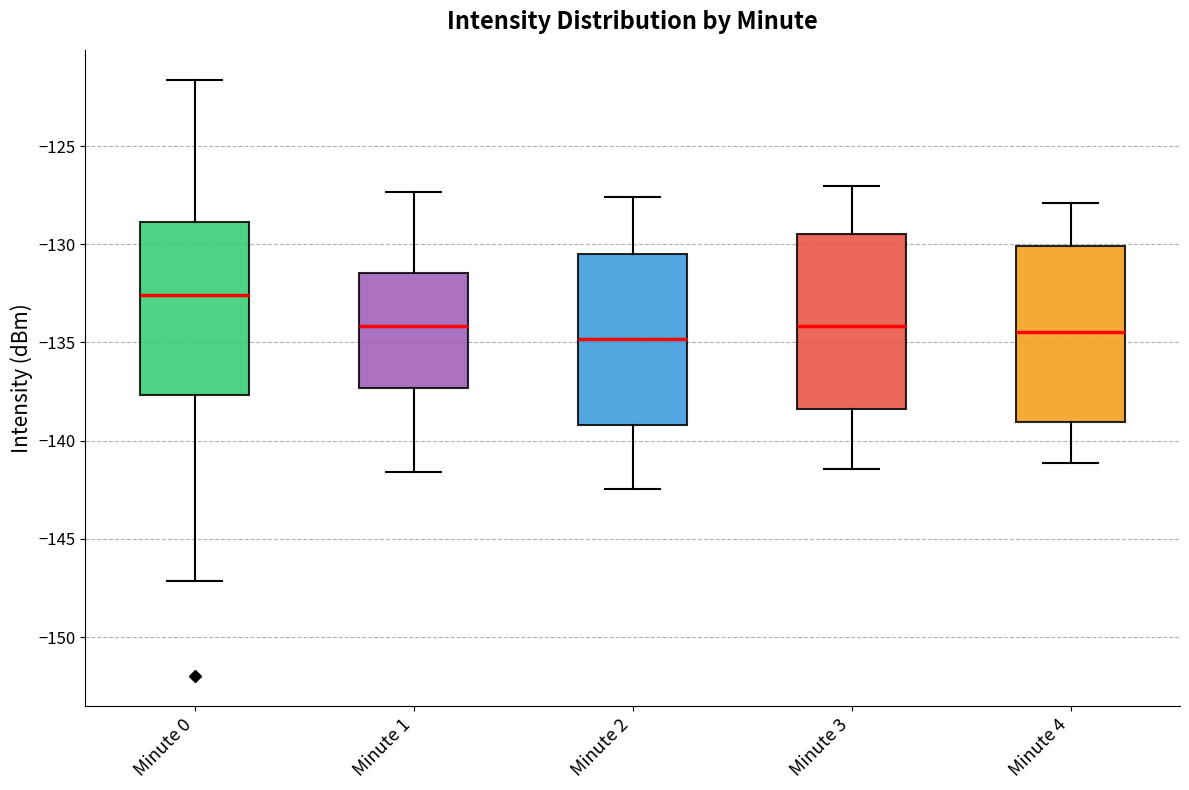

Reading left to right, transcribe this box plot: for each box, give where its median line is, the range the box spans, and where its two whiskers end, as read against the y-axis. The values are not printed on the chart, so give them approximately, as read against the axis.

Minute 0: median -132.5, box -137.5 to -129.0, whiskers -147.0 to -121.5
Minute 1: median -134.0, box -137.5 to -131.5, whiskers -141.5 to -127.5
Minute 2: median -135.0, box -139.0 to -130.5, whiskers -142.5 to -127.5
Minute 3: median -134.0, box -138.5 to -129.5, whiskers -141.5 to -127.0
Minute 4: median -134.5, box -139.0 to -130.0, whiskers -141.0 to -128.0